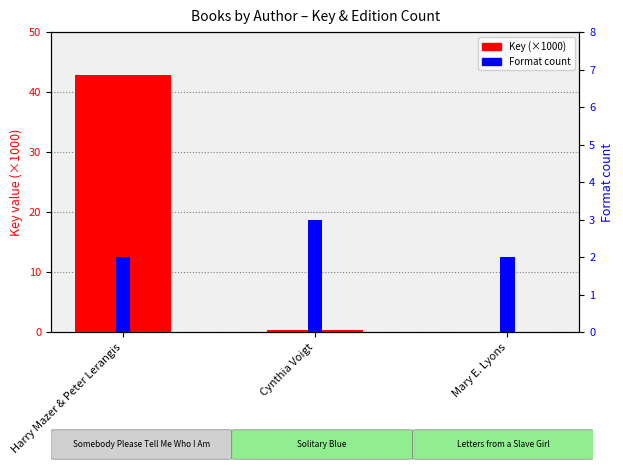

How many bars are there in each group?

2